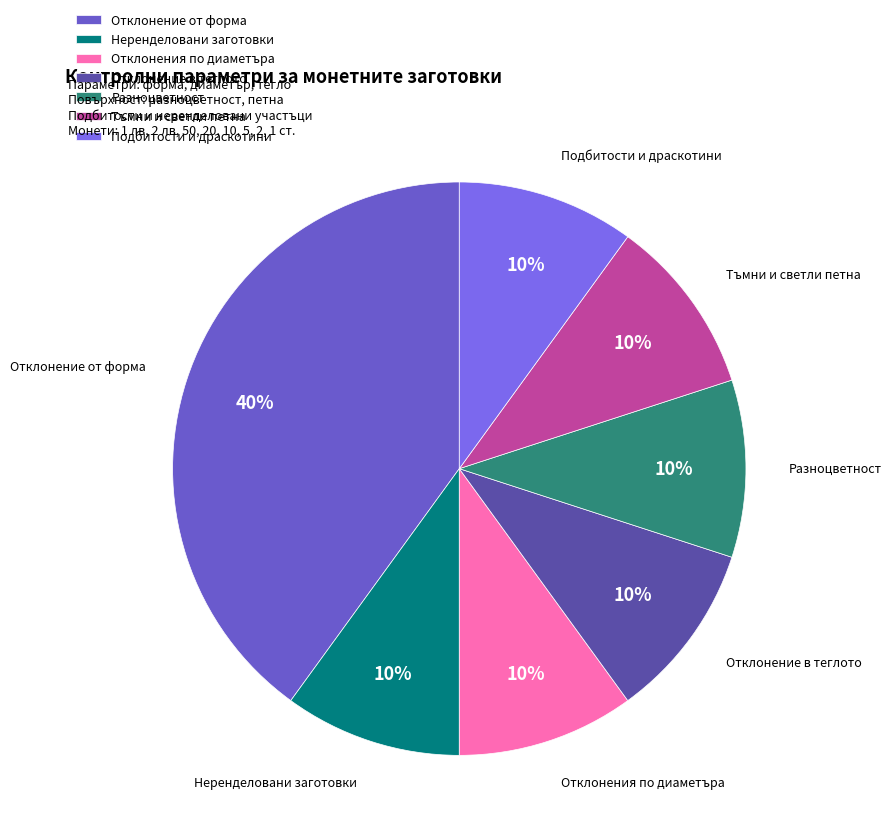

How many slices are in this pie chart?

7